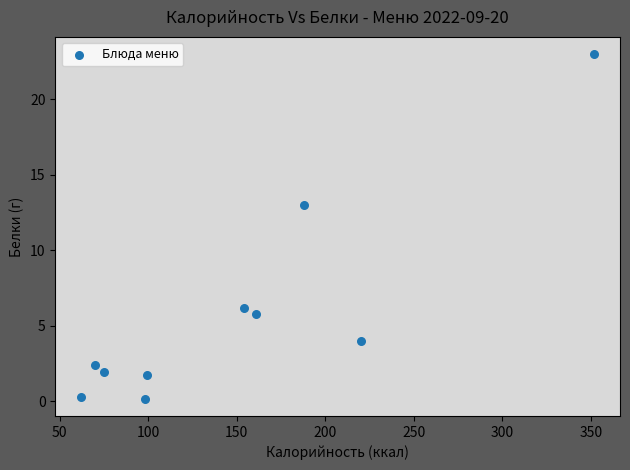

What Y value in the scatter plot is closest to 11?

13.0